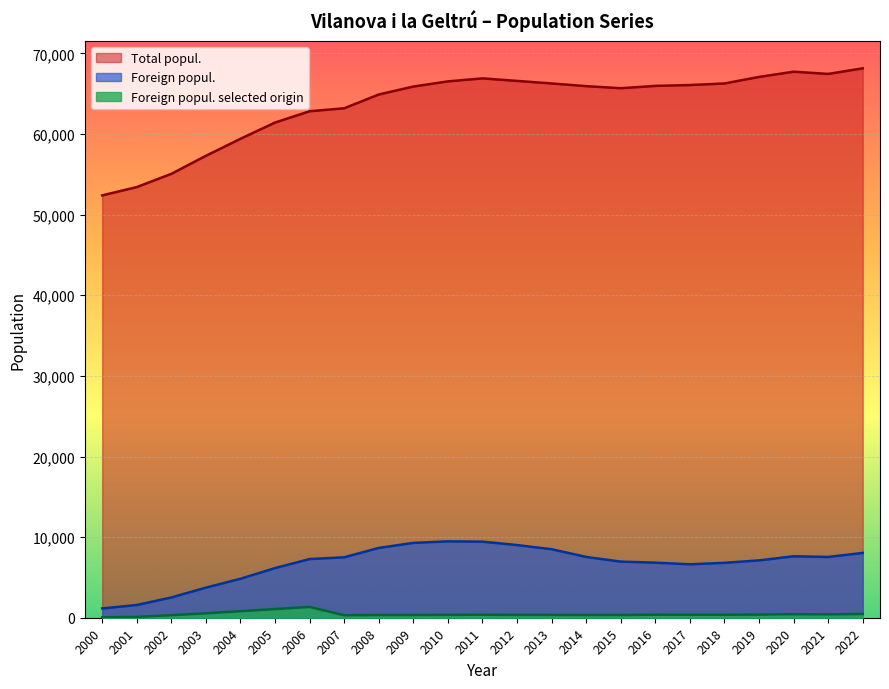

At 2006, list the series in order from smallest to largest.

Foreign popul. selected origin, Foreign popul., Total popul.